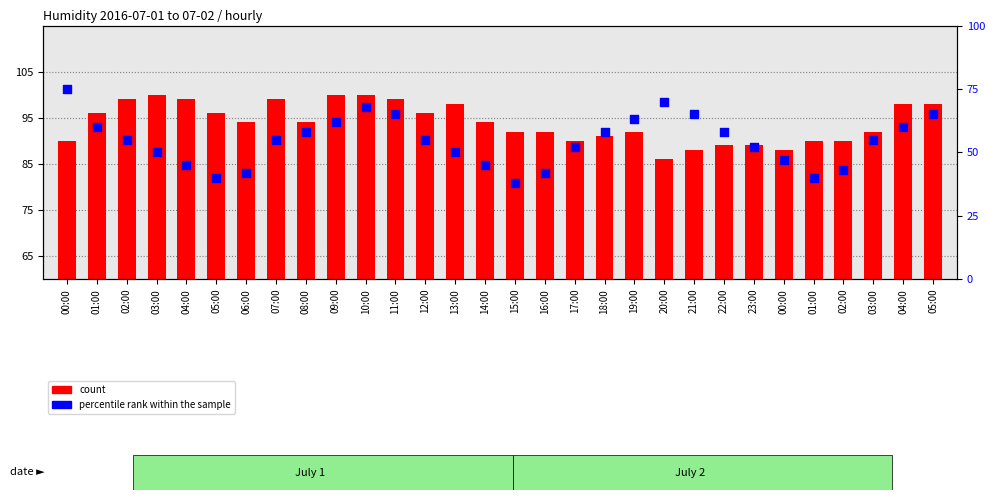

Which series reaches the minimum Y coordinate?

percentile rank within the sample